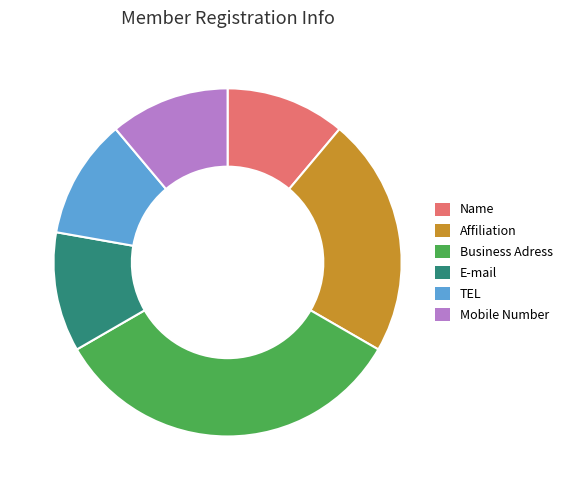

Is the sum of Affiliation and Name greater than half?

No